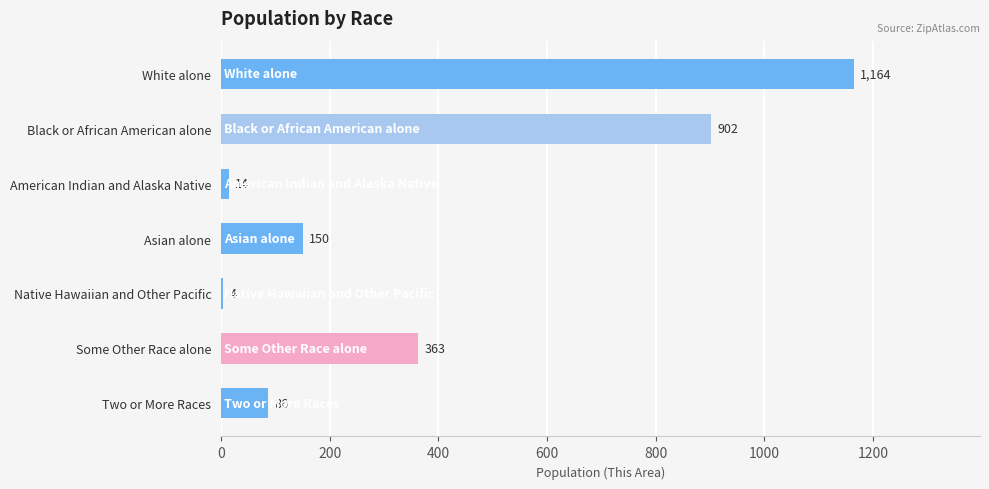

True or false: the data shows 4 at Native Hawaiian and Other Pacific.

True